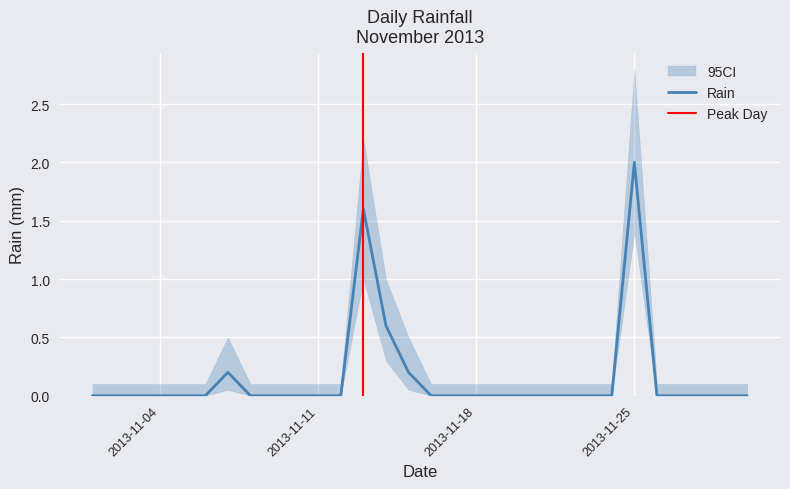

Which has a higher value, 2013-11-08 or 2013-11-03?

2013-11-08